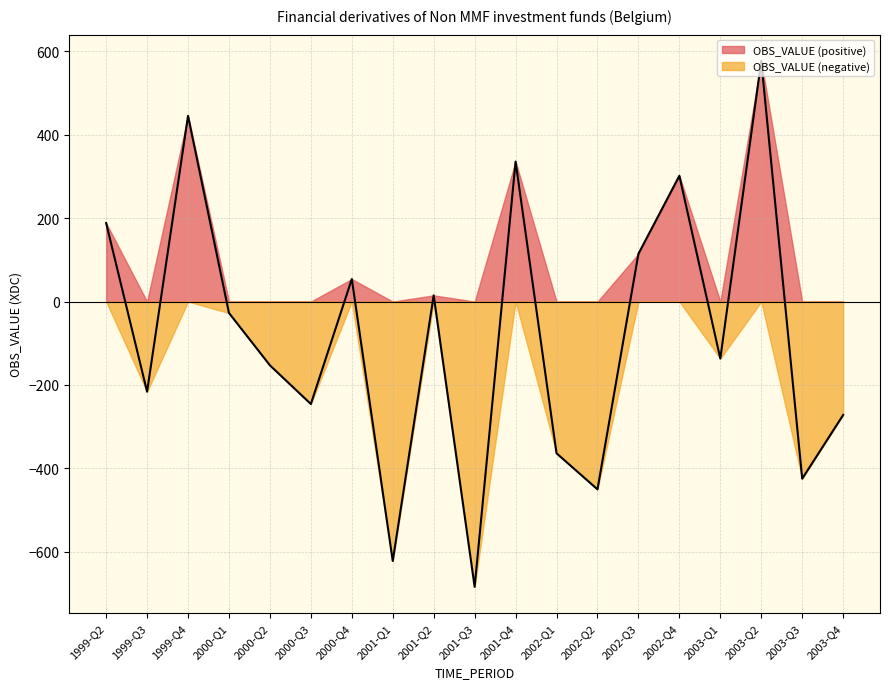

How many points are lower than both their immediate neighbors (excluding endpoints)?

7